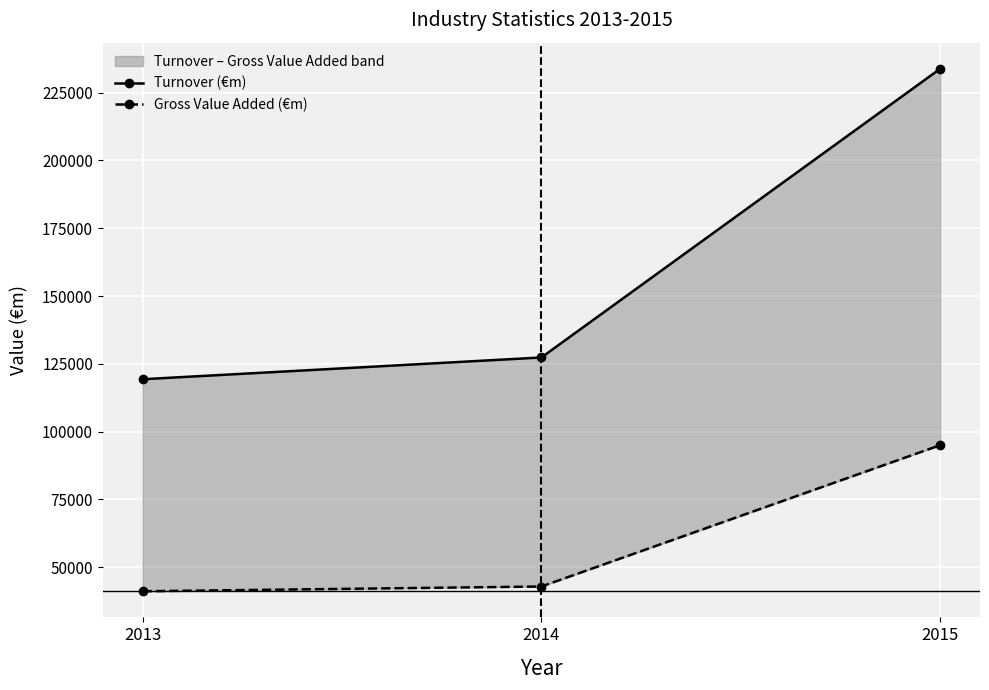

What is the value of the Turnover (€m) point at the 1st from the left?

119345